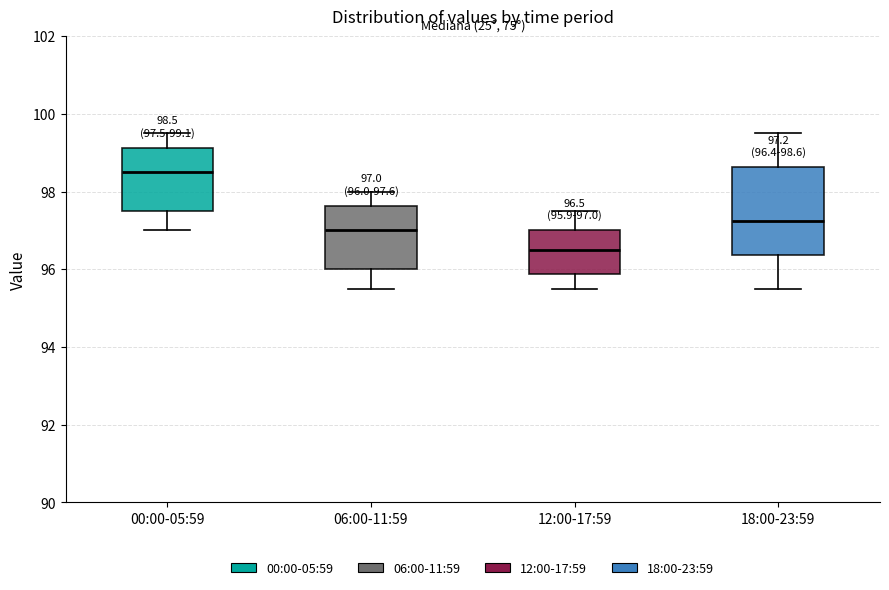

Which box is the tallest, from its lower edge to its upper edge?

18:00-23:59